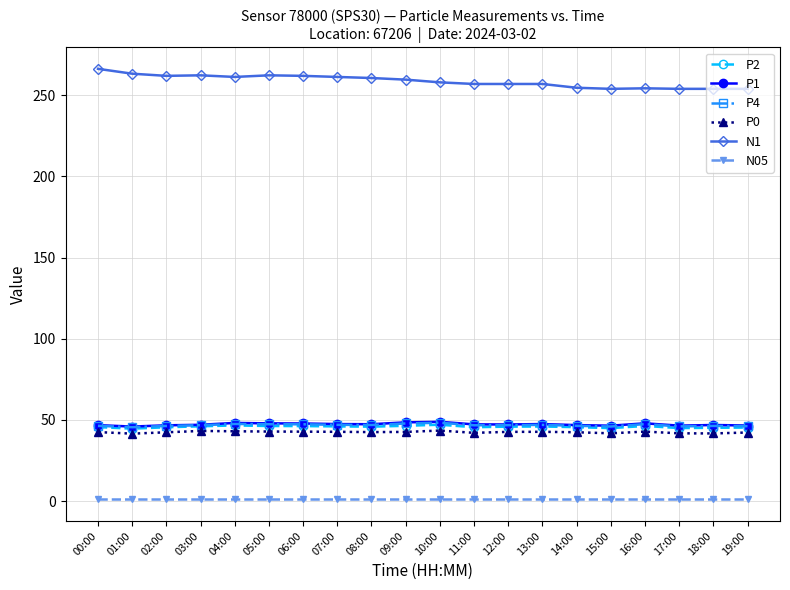

What is the lowest value of the N05 series?

1.0